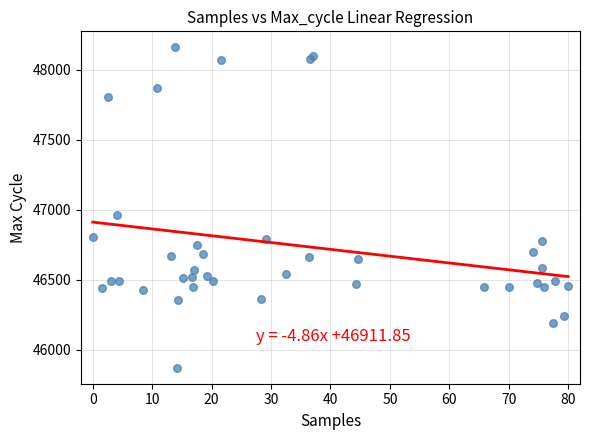

What Y value in the scatter plot is closest to 47016?

46966